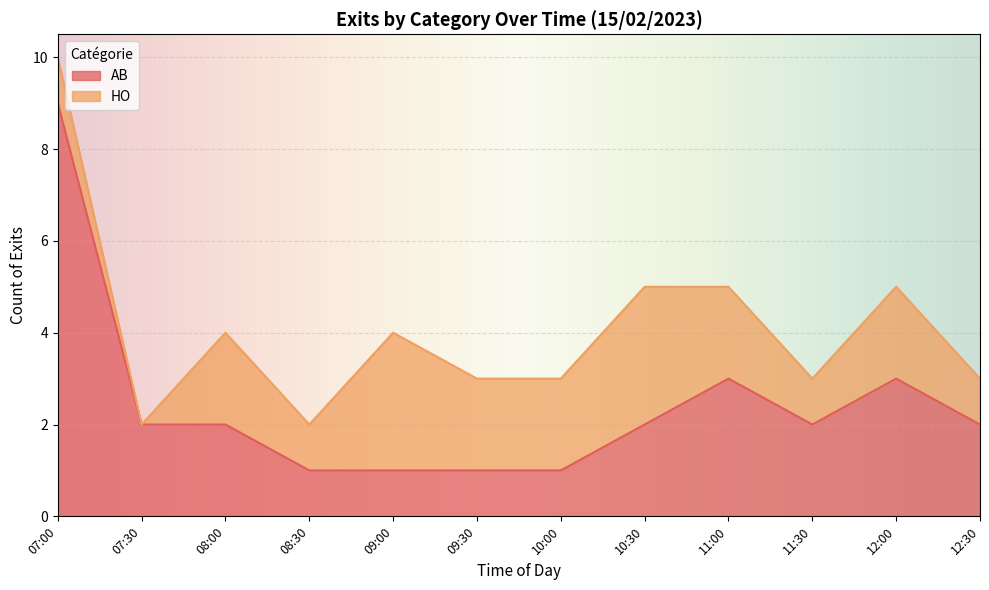

List the labels in order of value, smallest first.

08:30, 09:00, 09:30, 10:00, 07:30, 08:00, 10:30, 11:30, 12:30, 11:00, 12:00, 07:00